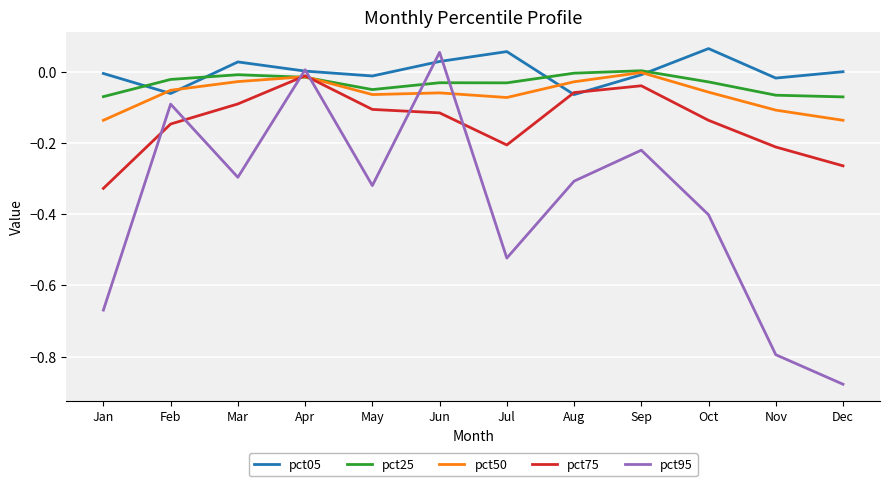

After their last crossing, which series has the higher values: pct75 or pct95?

pct75